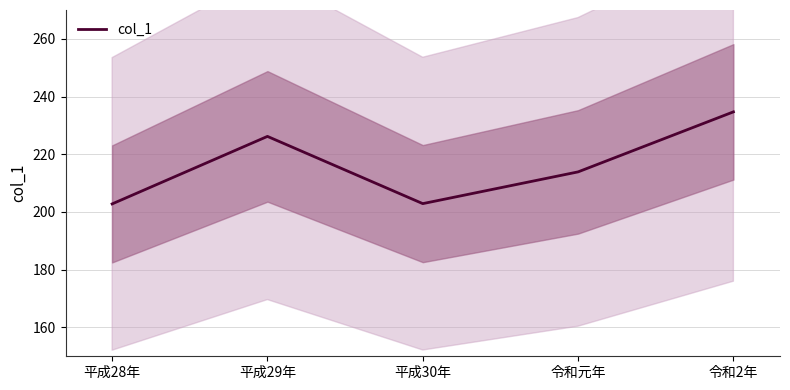

How many points are lower than both their immediate neighbors (excluding endpoints)?

1